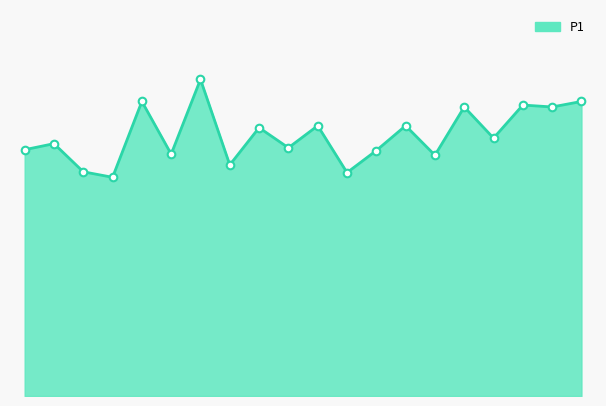

Does the chart have visible grid lines?

No